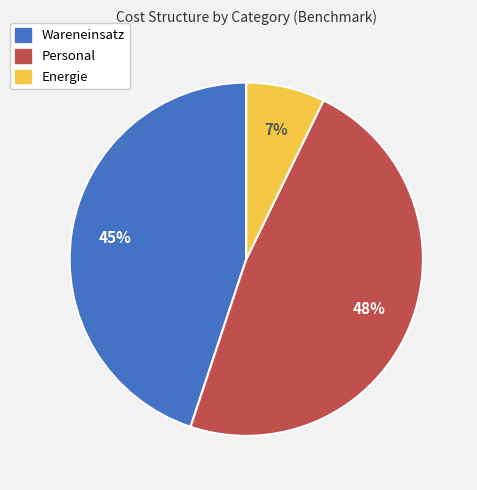

Count the number of slices in the pie.

3